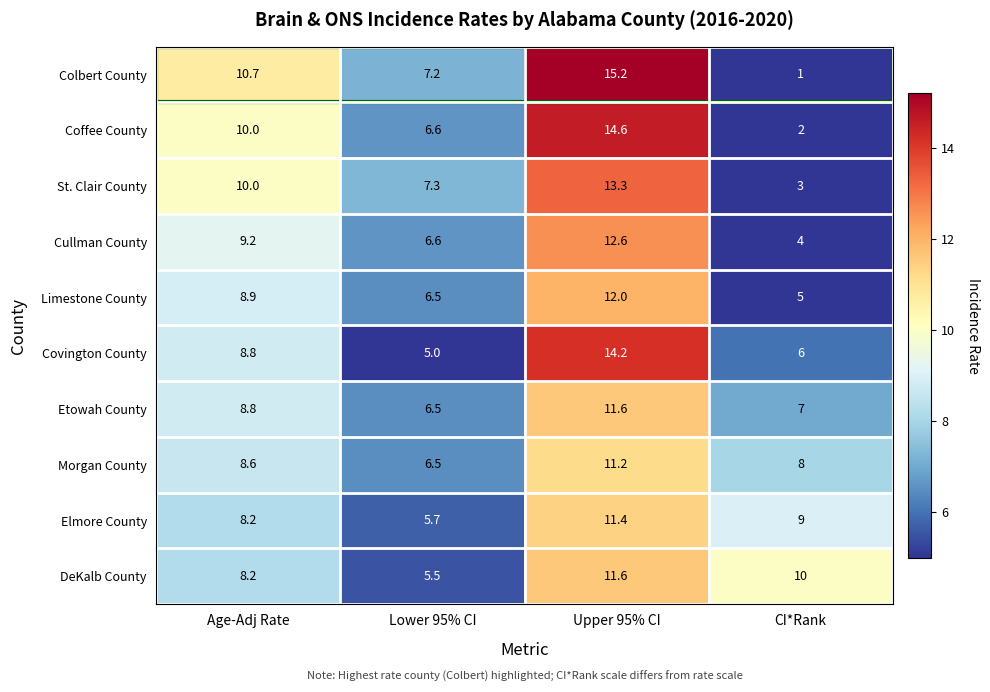

What is the difference between the highest and lowest values at Age-Adj Rate?

2.5